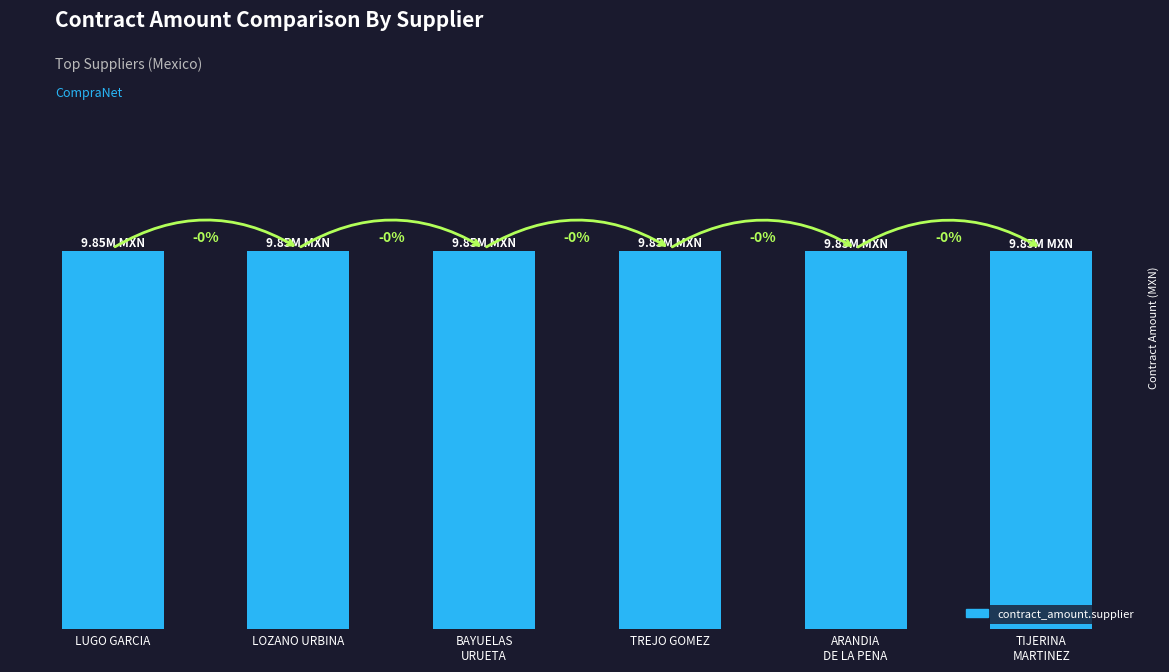

Does the chart contain any negative values?

No